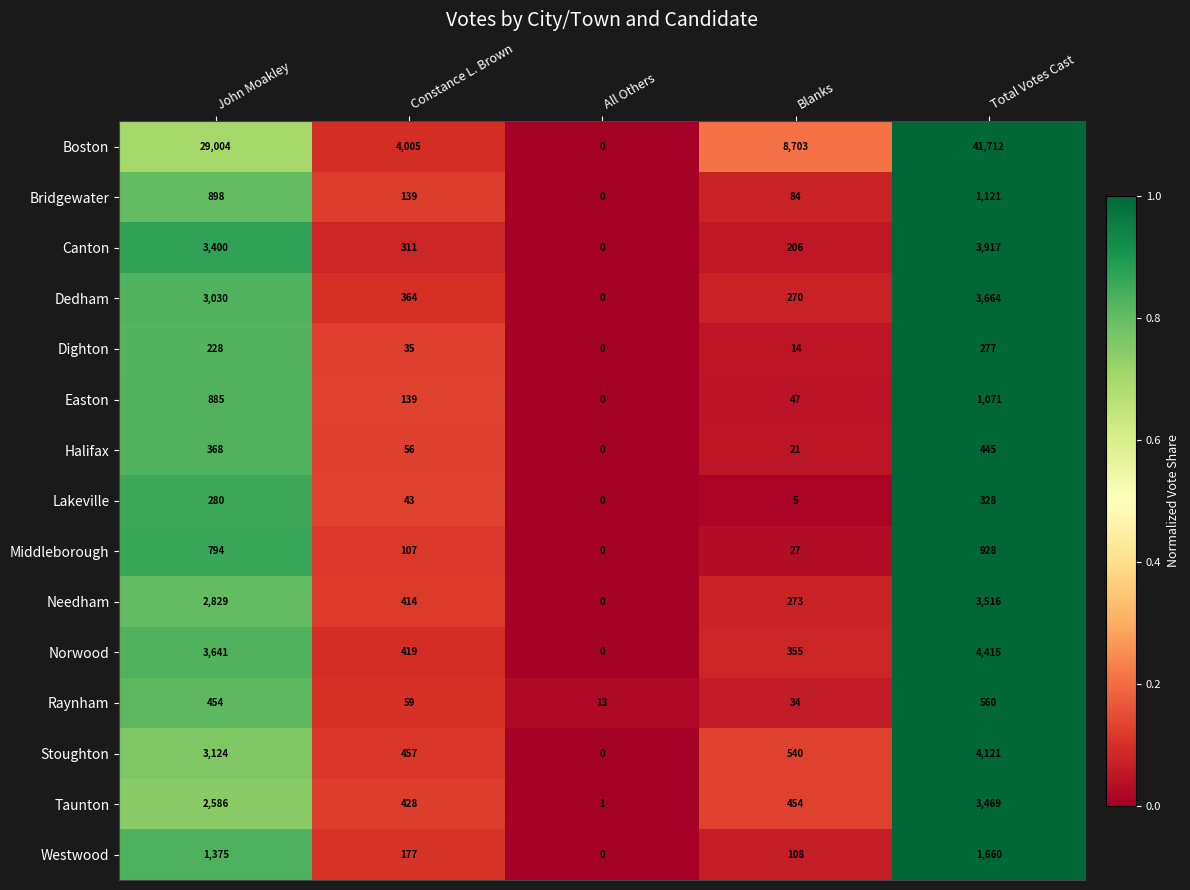

At how many categories does at least one series exceed 0?

5